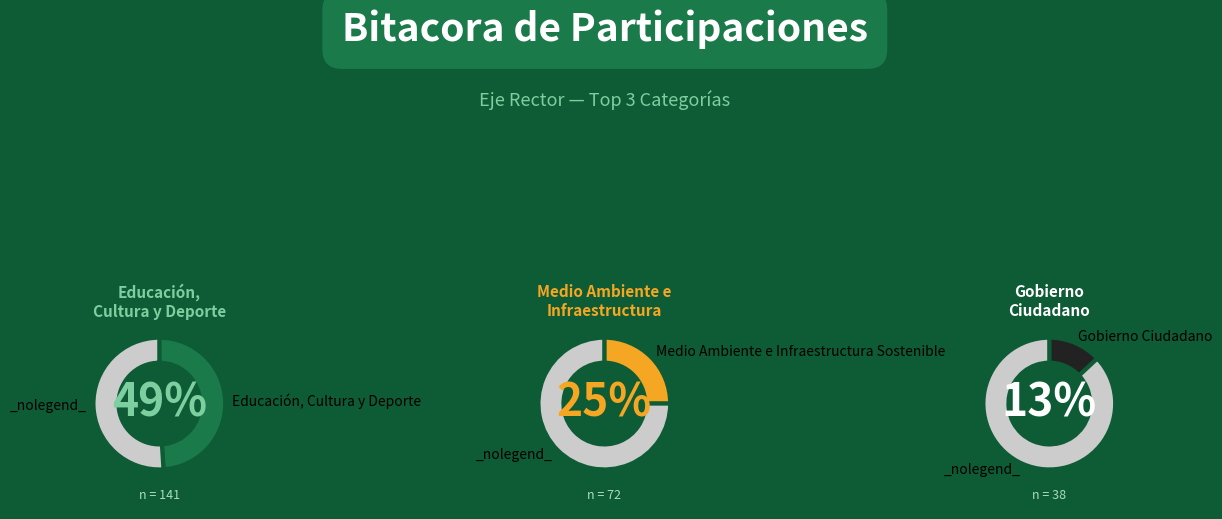

What is the largest slice in the pie chart?

Educación, Cultura y Deporte